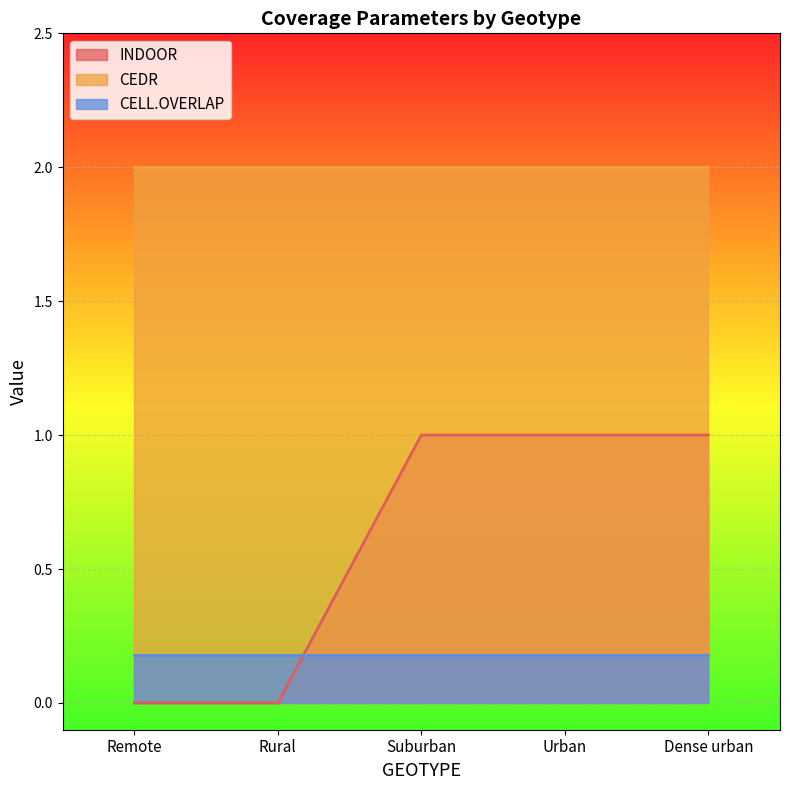

Reading left to right, extract all data points from this chart.

INDOOR: 0.0	0.0	1.0	1.0	1.0
CEDR: 2.0	2.0	2.0	2.0	2.0
CELL.OVERLAP: 0.2	0.2	0.2	0.2	0.2